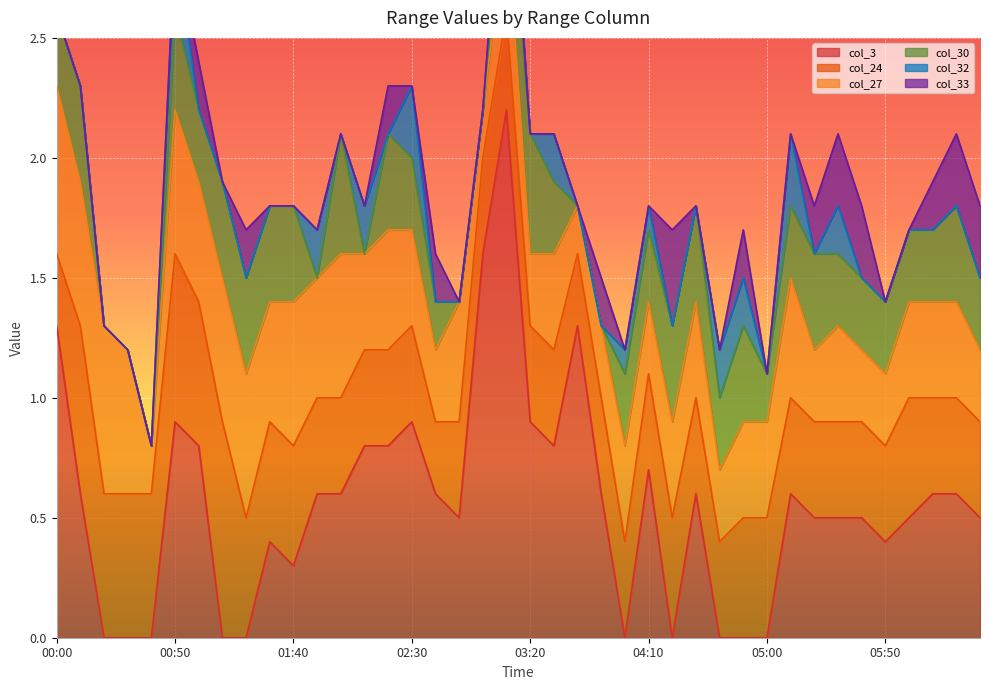

Reading left to right, what are all the values shown in this chart?

col_3: 1.3	0.6	0.0	0.0	0.0	0.9	0.8	0.0	0.0	0.4	0.3	0.6	0.6	0.8	0.8	0.9	0.6	0.5	1.6	2.2	0.9	0.8	1.3	0.6	0.0	0.7	0.0	0.6	0.0	0.0	0.0	0.6	0.5	0.5	0.5	0.4	0.5	0.6	0.6	0.5
col_24: 0.3	0.7	0.6	0.6	0.6	0.7	0.6	0.9	0.5	0.5	0.5	0.4	0.4	0.4	0.4	0.4	0.3	0.4	0.4	0.4	0.4	0.4	0.3	0.4	0.4	0.4	0.5	0.4	0.4	0.5	0.5	0.4	0.4	0.4	0.4	0.4	0.5	0.4	0.4	0.4
col_27: 0.7	0.6	0.7	0.6	0.2	0.6	0.5	0.6	0.6	0.5	0.6	0.5	0.6	0.4	0.5	0.4	0.3	0.5	0.2	0.4	0.3	0.4	0.2	0.3	0.4	0.3	0.4	0.4	0.3	0.4	0.4	0.5	0.3	0.4	0.3	0.3	0.4	0.4	0.4	0.3
col_30: 0.3	0.4	0.0	0.0	0.0	0.4	0.3	0.4	0.4	0.4	0.4	0.0	0.5	0.0	0.4	0.3	0.2	0.0	0.0	0.3	0.5	0.3	0.0	0.0	0.3	0.3	0.4	0.4	0.3	0.4	0.2	0.3	0.4	0.3	0.3	0.3	0.3	0.3	0.4	0.3
col_32: 0.0	0.0	0.0	0.0	0.0	0.3	0.0	0.0	0.0	0.0	0.0	0.2	0.0	0.2	0.0	0.3	0.0	0.0	0.0	0.2	0.0	0.2	0.0	0.0	0.1	0.1	0.0	0.0	0.2	0.2	0.0	0.3	0.0	0.2	0.0	0.0	0.0	0.0	0.0	0.0
col_33: 0.0	0.0	0.0	0.0	0.0	0.0	0.2	0.0	0.2	0.0	0.0	0.0	0.0	0.0	0.2	0.0	0.2	0.0	0.0	0.0	0.0	0.0	0.0	0.2	0.0	0.0	0.4	0.0	0.0	0.2	0.0	0.0	0.2	0.3	0.3	0.0	0.0	0.2	0.3	0.3